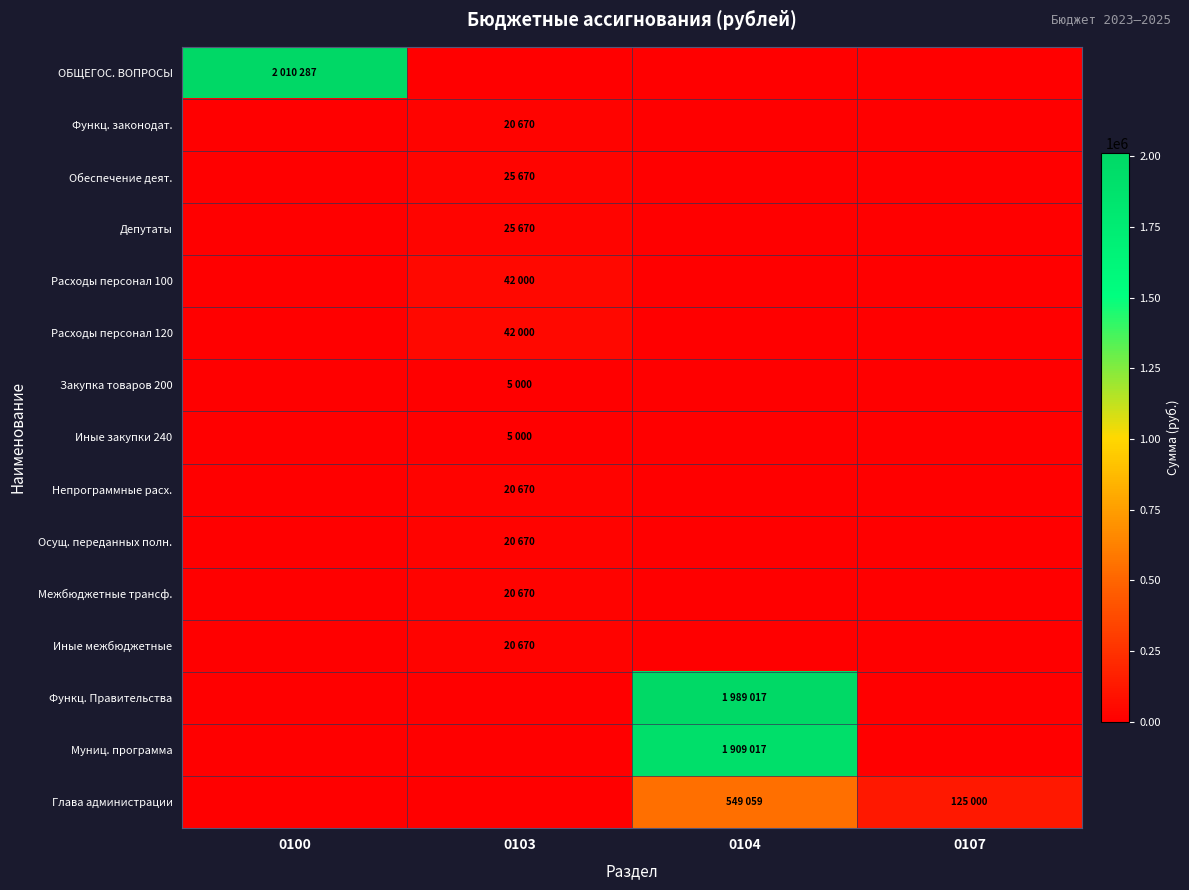

Which series has the largest range (max minus min)?

ОБЩЕГОС. ВОПРОСЫ